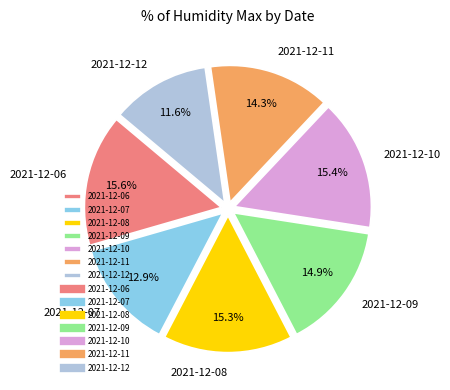

Between 2021-12-06 and 2021-12-07, which is larger?

2021-12-06